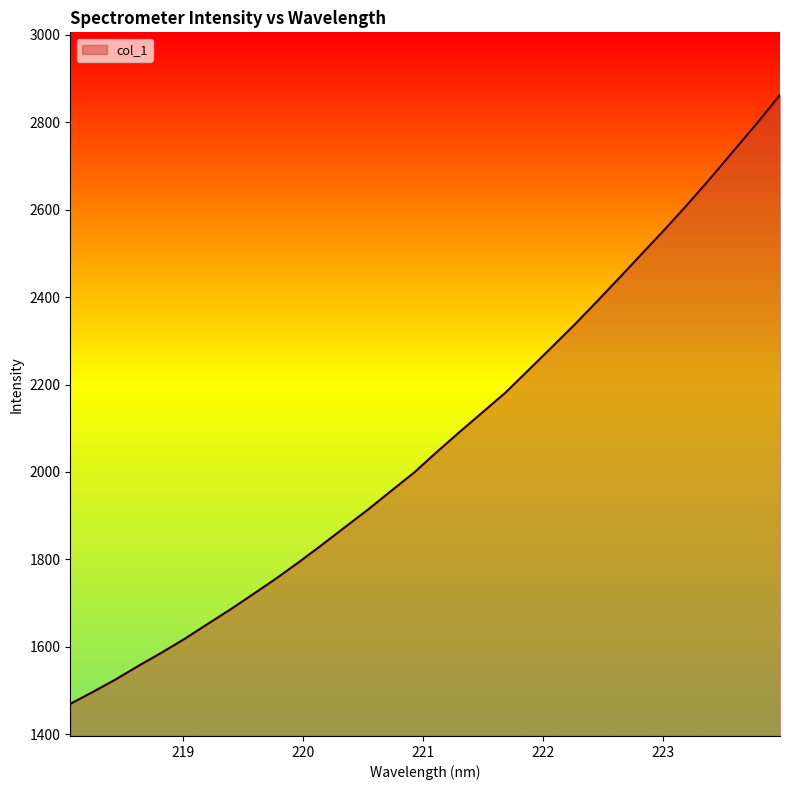

How many lines are shown in the chart?

1